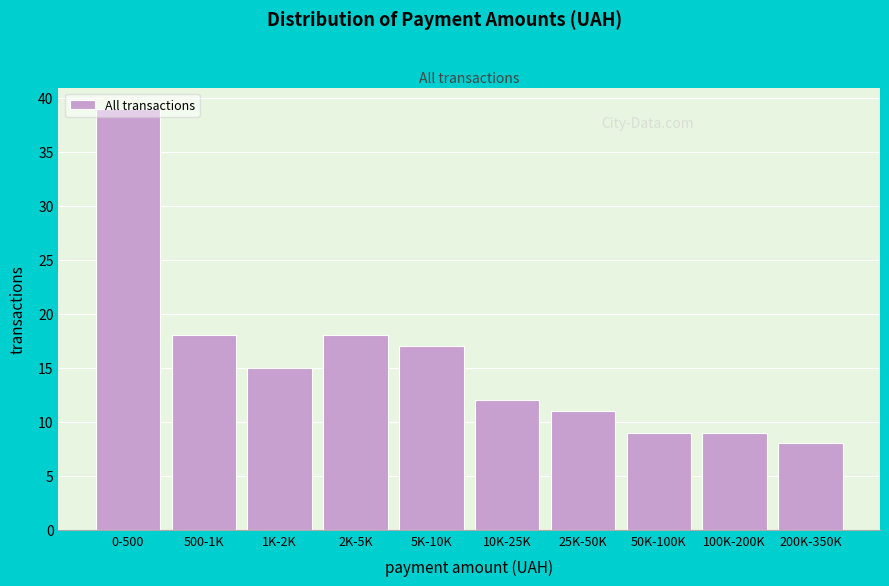

What is the label of the 8th bar from the right?

1K-2K